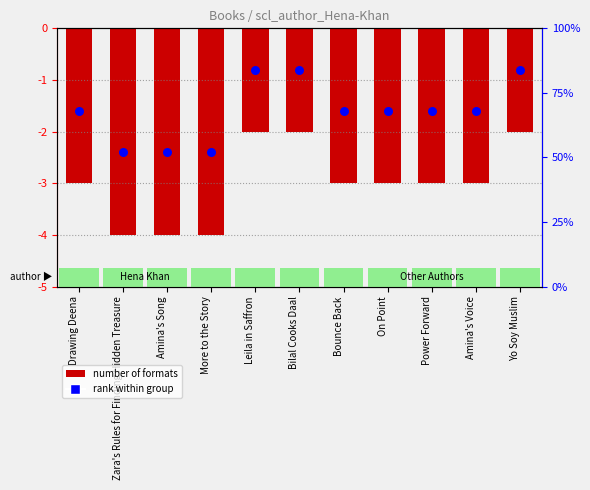

Which has a higher value, Leila in Saffron or Yo Soy Muslim?

Leila in Saffron